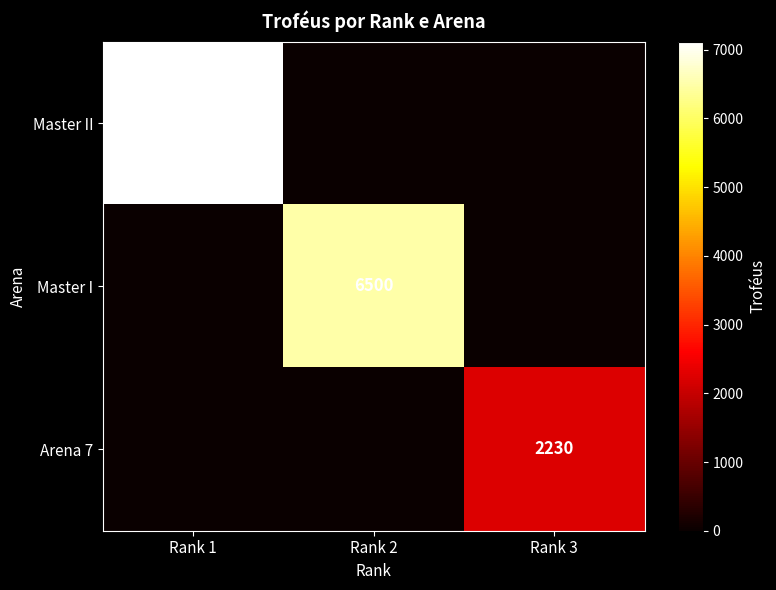

The value of Master I at Rank 2 is 9260. True or false?

False